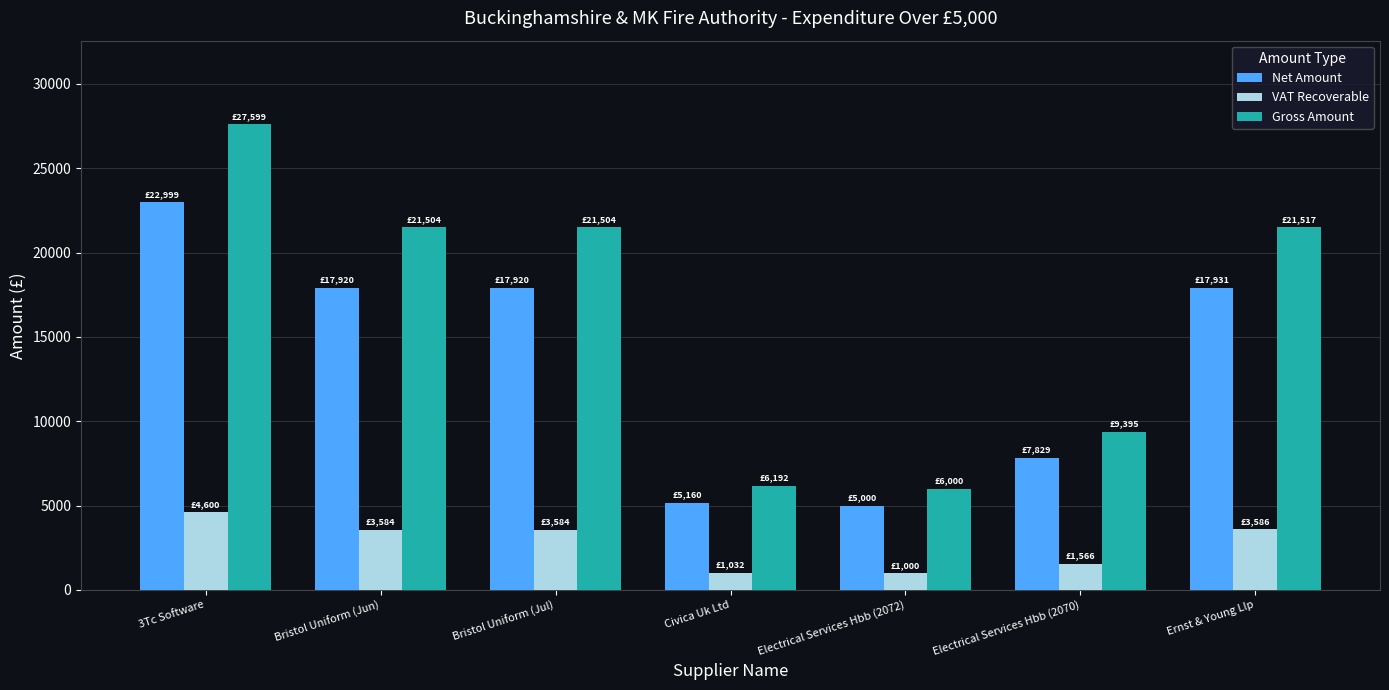

True or false: Net Amount has a value of 1451.3 at Civica Uk Ltd.

False